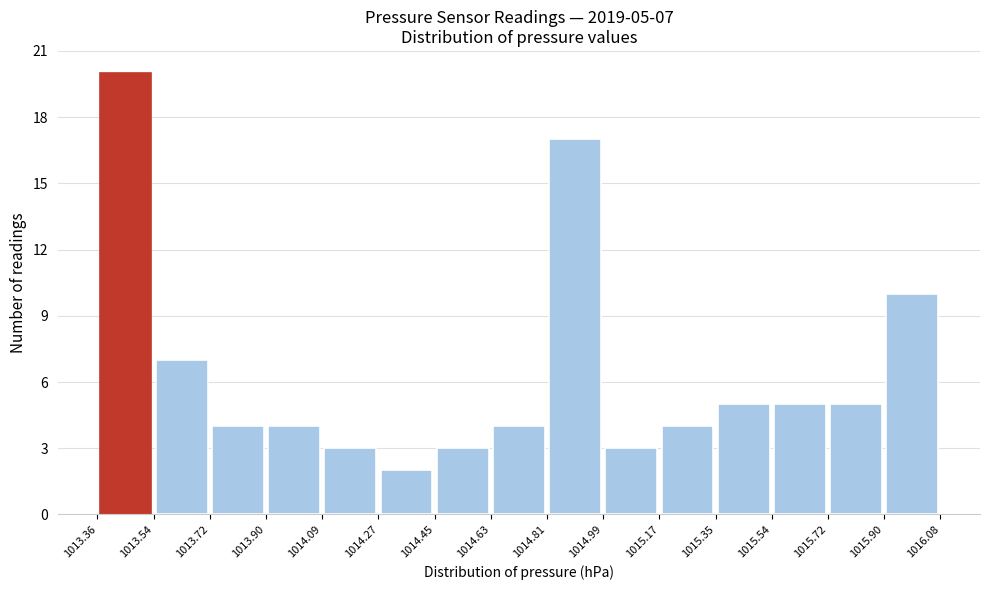

Which range on the x-axis has the tallest bar?

1013.36 to 1013.54